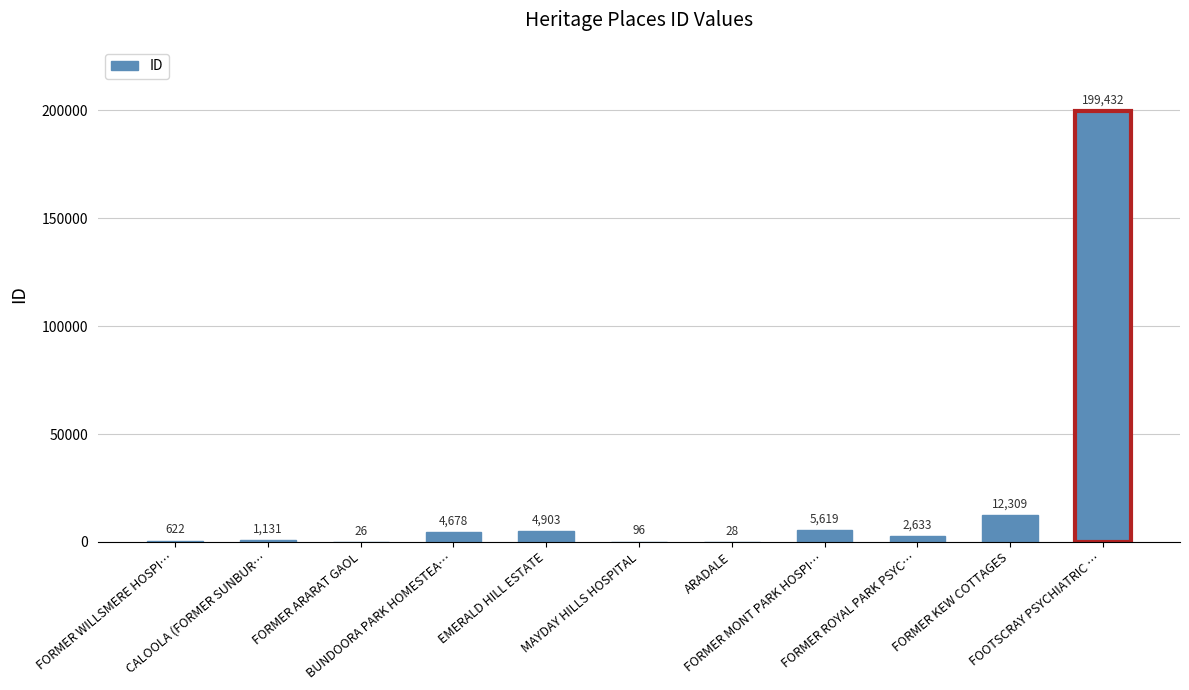

What is the maximum value shown in the chart?

199432